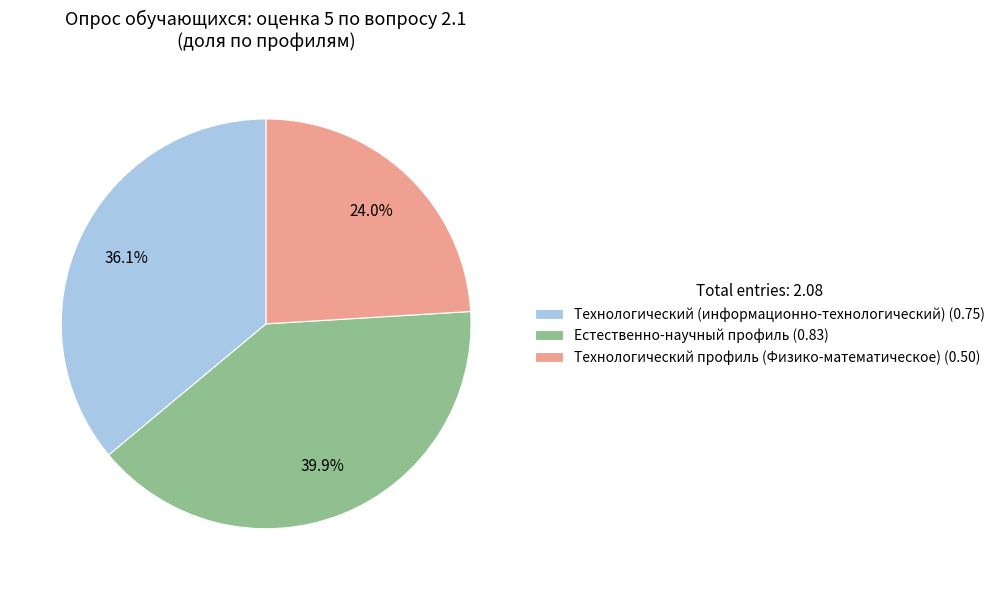

Does any single category account for the majority?

No